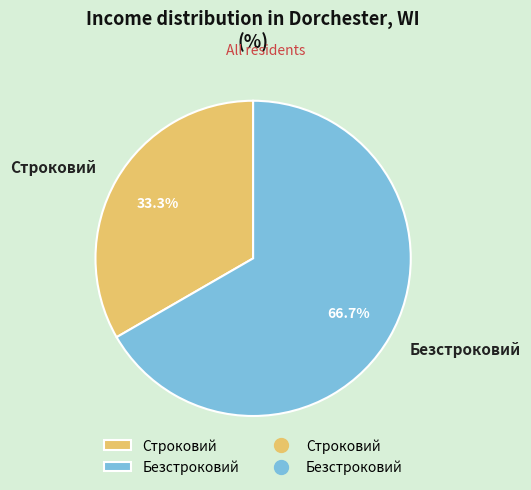

What percentage is the Строковий slice, to the nearest percent?

33%